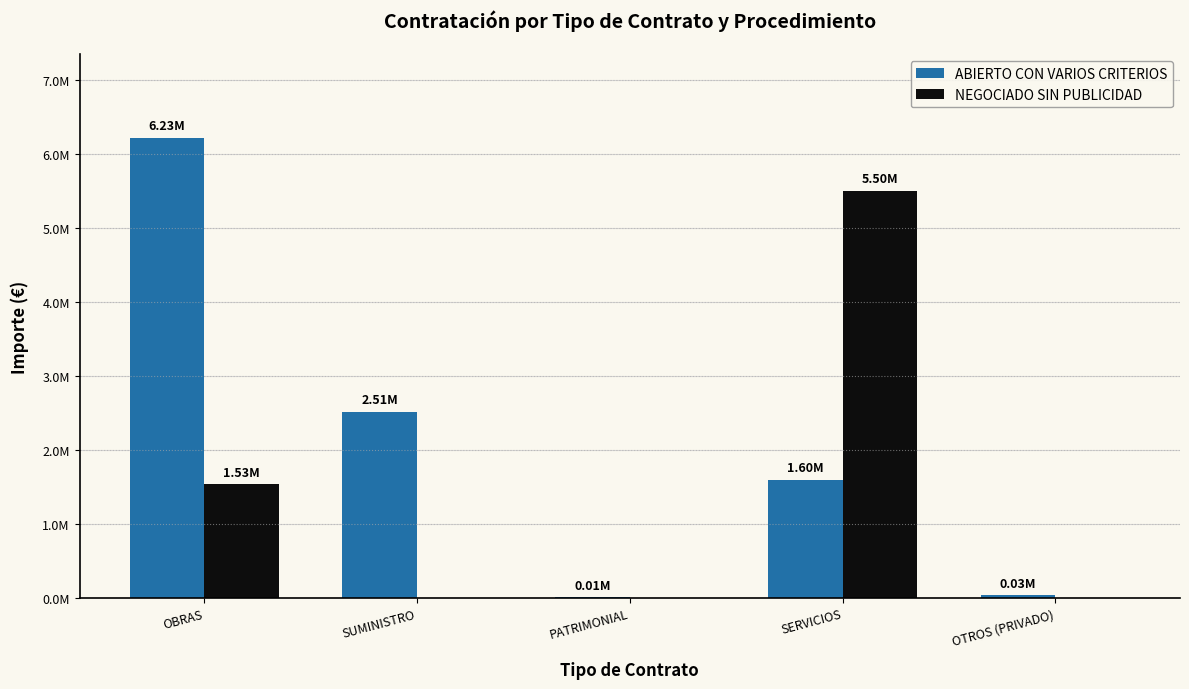

At how many categories does at least one series exceed 2379353?

3